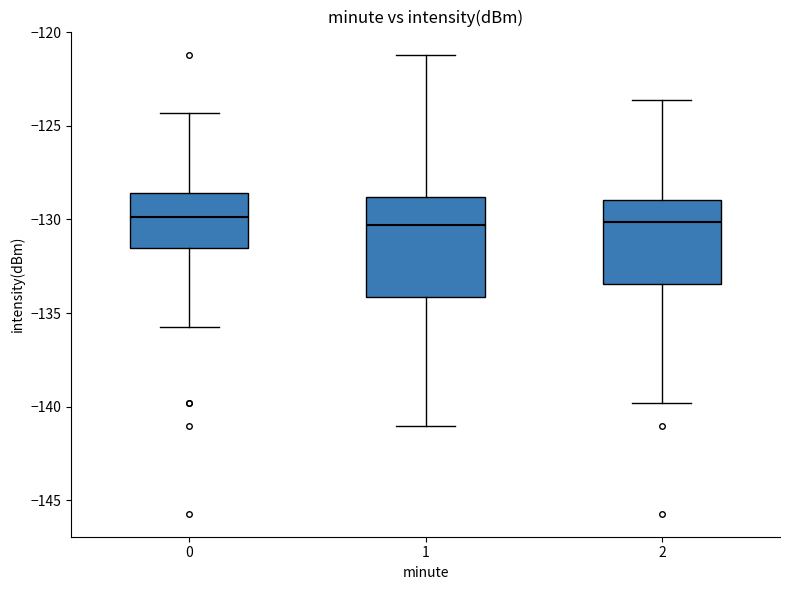

Where is the lower edge of the box at x = 1 on the y-axis? The values are not printed on the chart, so give them approximately, as read against the axis.

-134.0